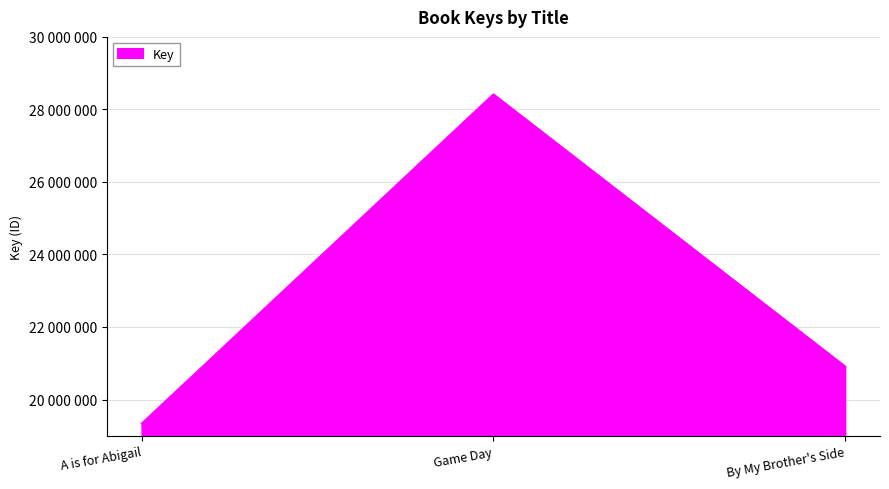

Read the value at Game Day.

28412466